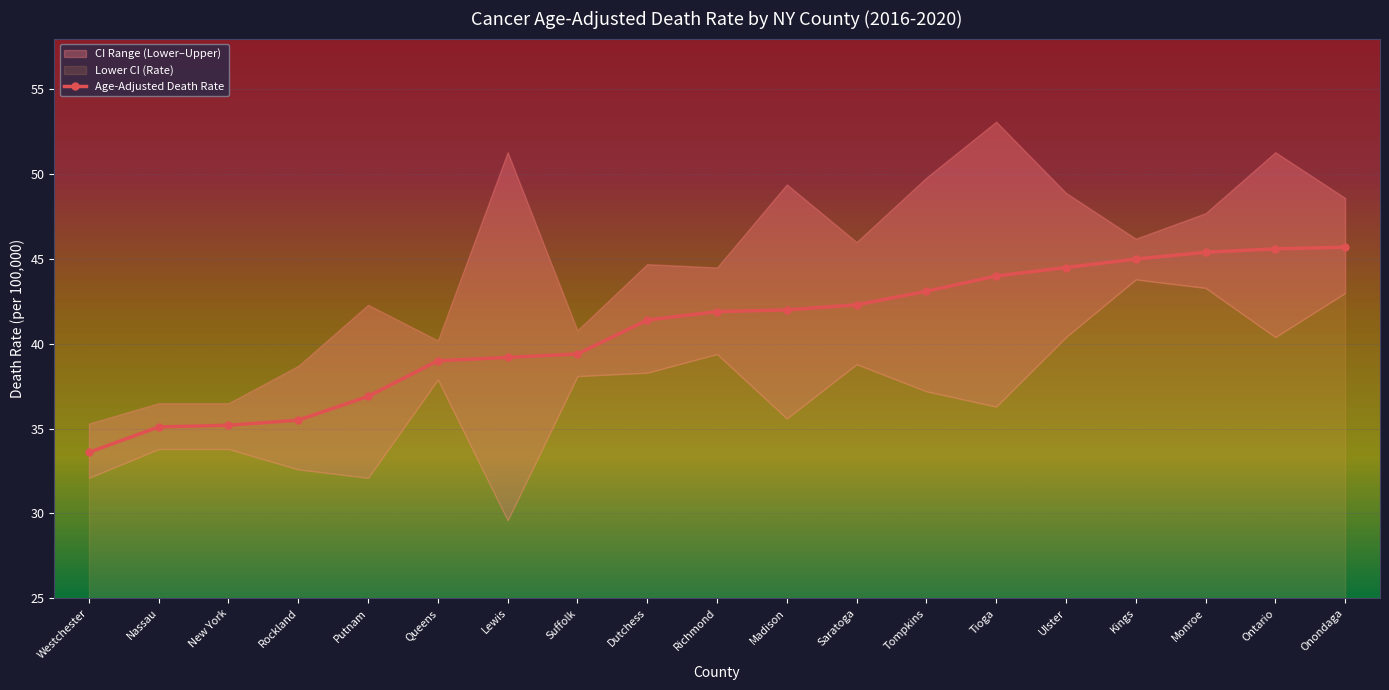

True or false: the data has more than 2 interior local peaks.

False